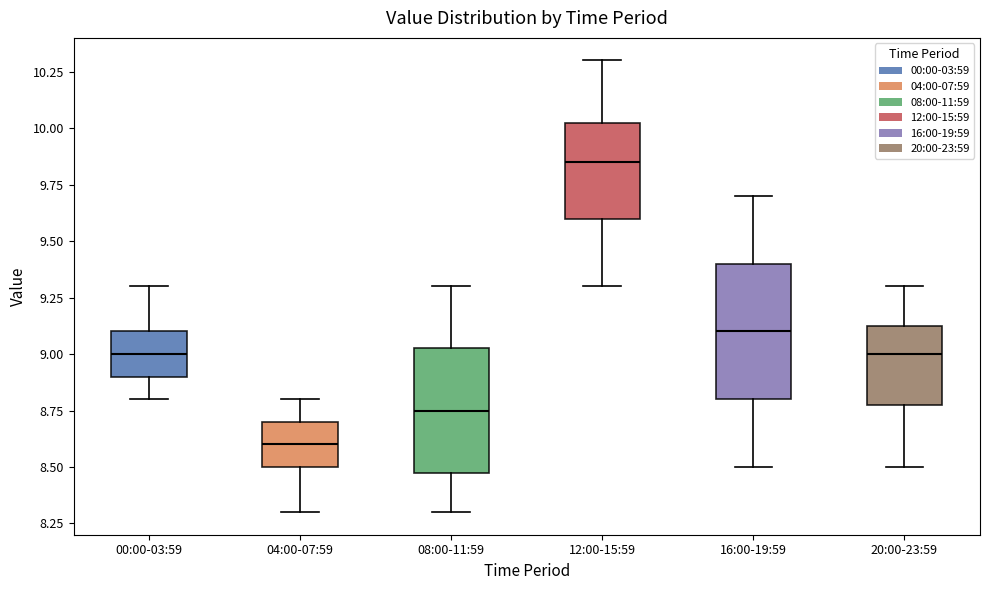

Reading left to right, read every box against the y-axis: the position of its median line, the range the box covers, and the ends of its whiskers. The values are not printed on the chart, so give them approximately, as read against the axis.

00:00-03:59: median 9.00, box 8.90 to 9.10, whiskers 8.80 to 9.30
04:00-07:59: median 8.60, box 8.50 to 8.70, whiskers 8.30 to 8.80
08:00-11:59: median 8.75, box 8.50 to 9.05, whiskers 8.30 to 9.30
12:00-15:59: median 9.85, box 9.60 to 10.05, whiskers 9.30 to 10.30
16:00-19:59: median 9.10, box 8.80 to 9.40, whiskers 8.50 to 9.70
20:00-23:59: median 9.00, box 8.80 to 9.15, whiskers 8.50 to 9.30